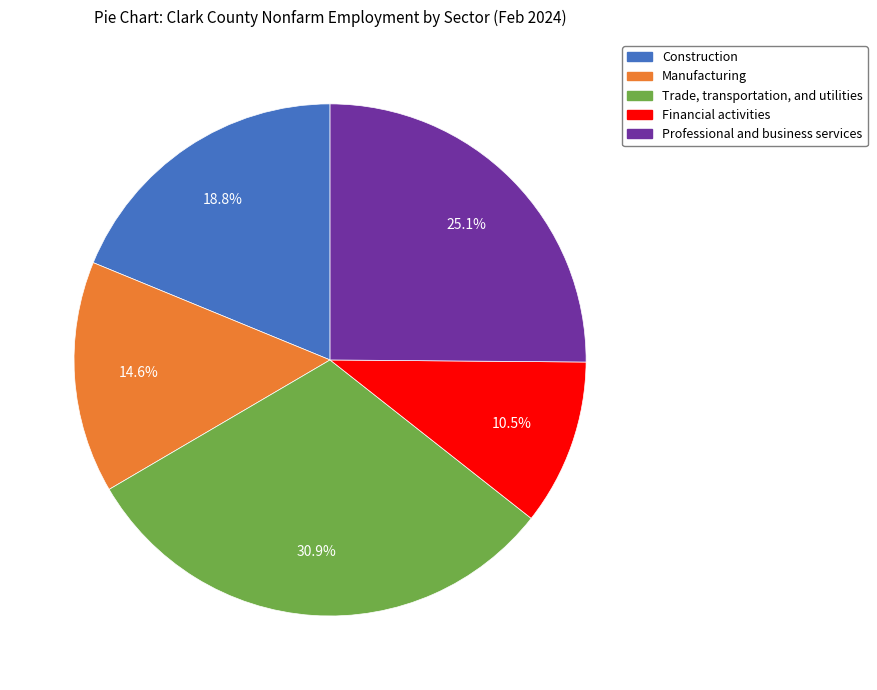

Is the sum of Financial activities and Manufacturing greater than half?

No